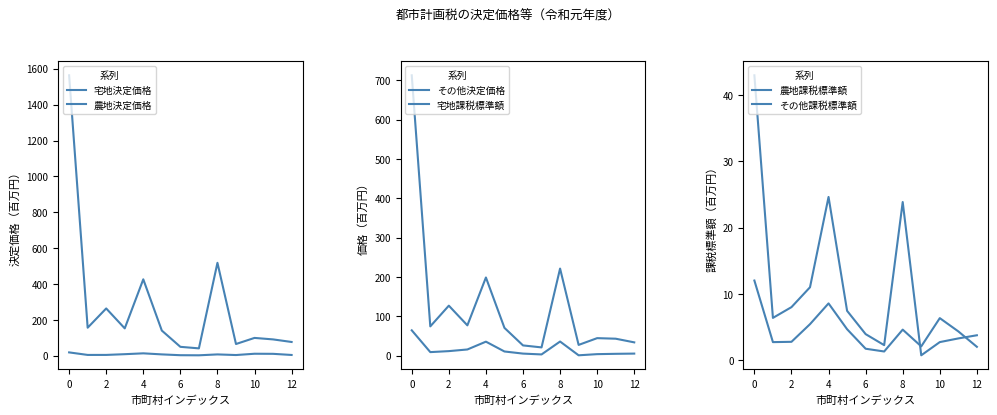

What is the value of the その他決定価格 point at the 8th from the left?

3.2